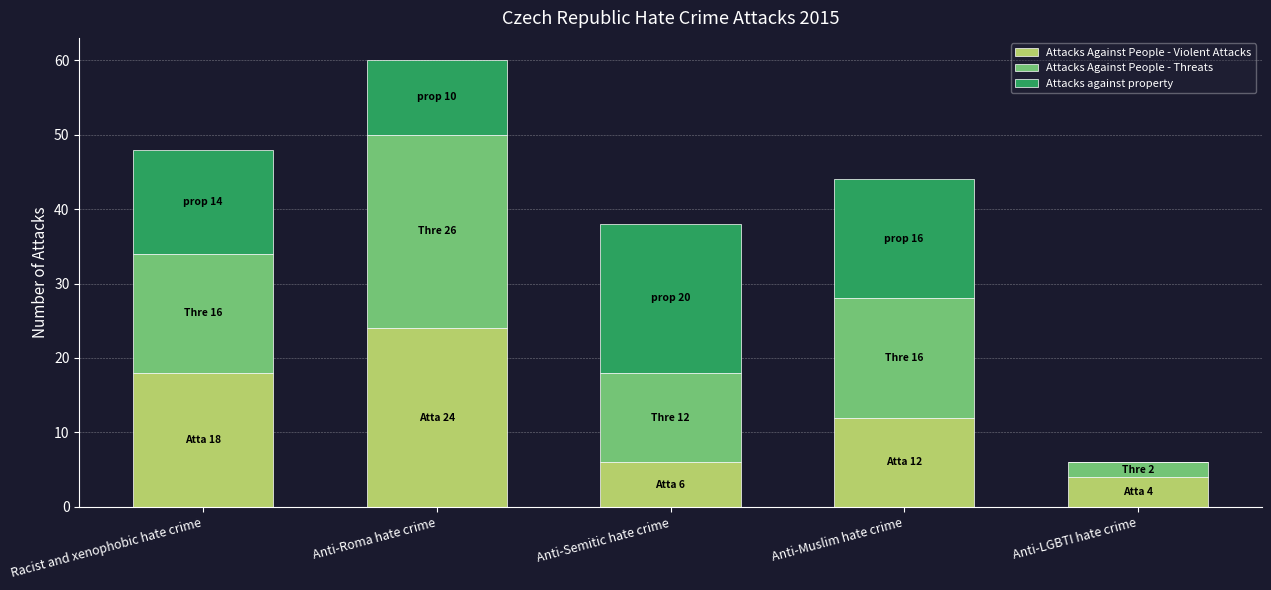

Reading right to left, what are the values for Attacks Against People - Violent Attacks?

Anti-LGBTI hate crime=4	Anti-Muslim hate crime=12	Anti-Semitic hate crime=6	Anti-Roma hate crime=24	Racist and xenophobic hate crime=18